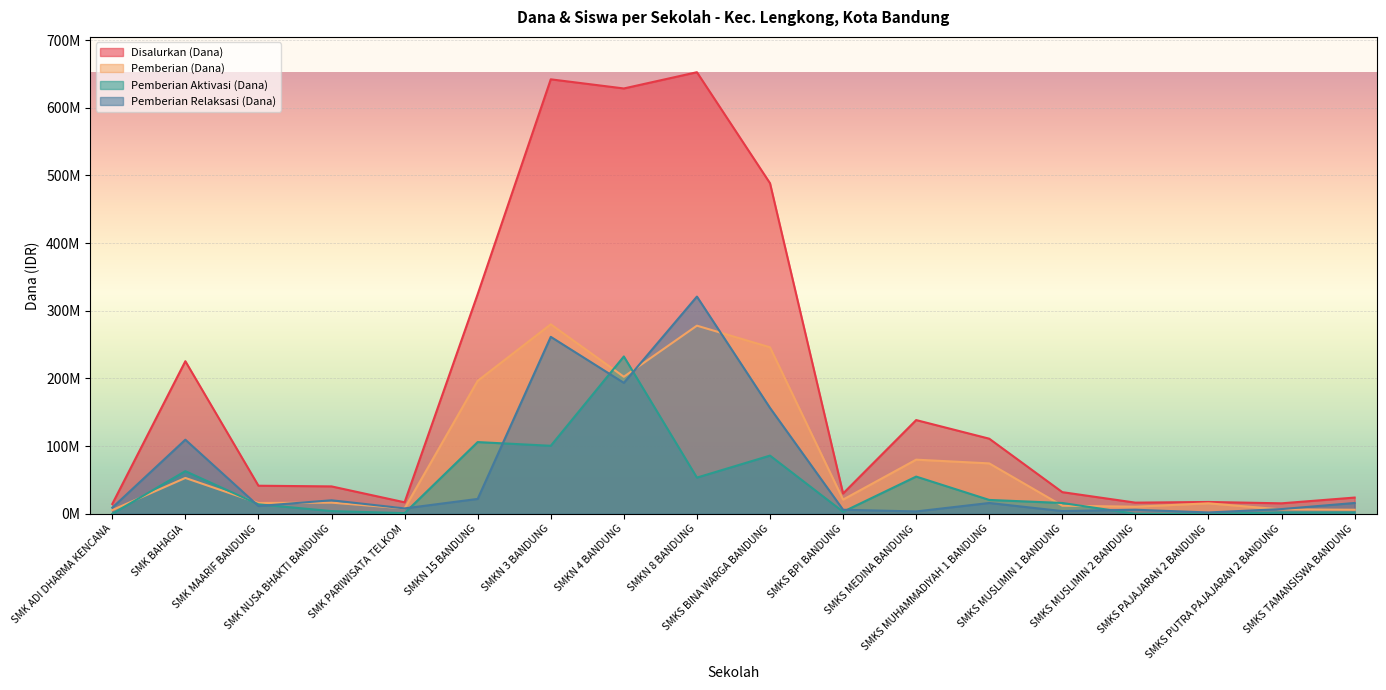

What value does the Pemberian (Dana) series have at SMK MAARIF BANDUNG?

16000000